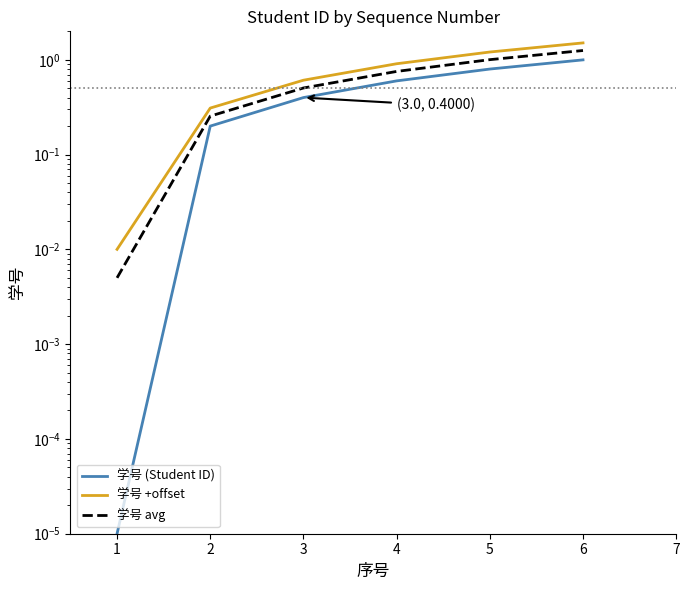

True or false: 学号 avg and 学号 +offset cross at least once.

False